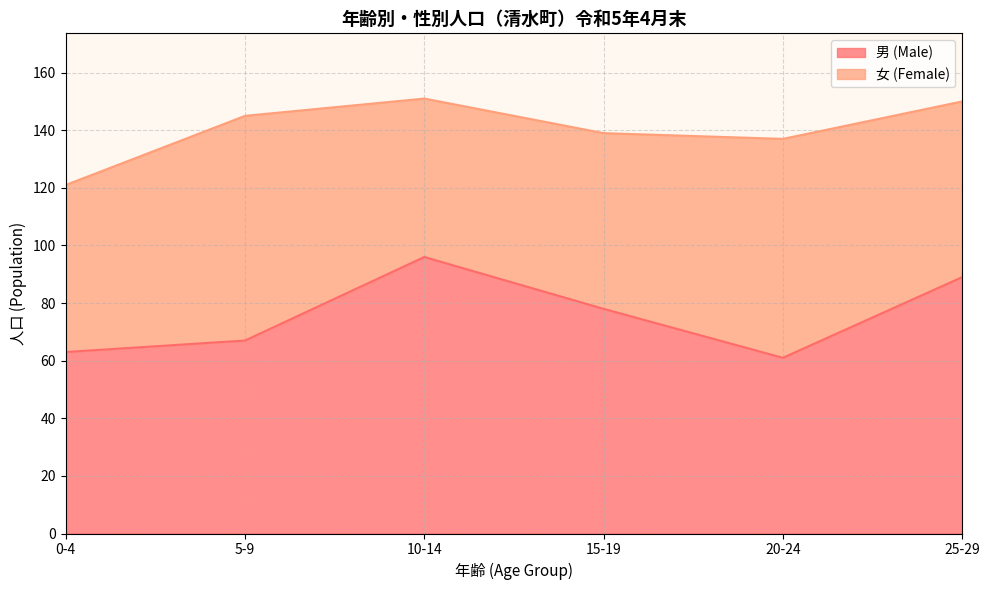

Between 25-29 and 0-4, which is larger?

25-29